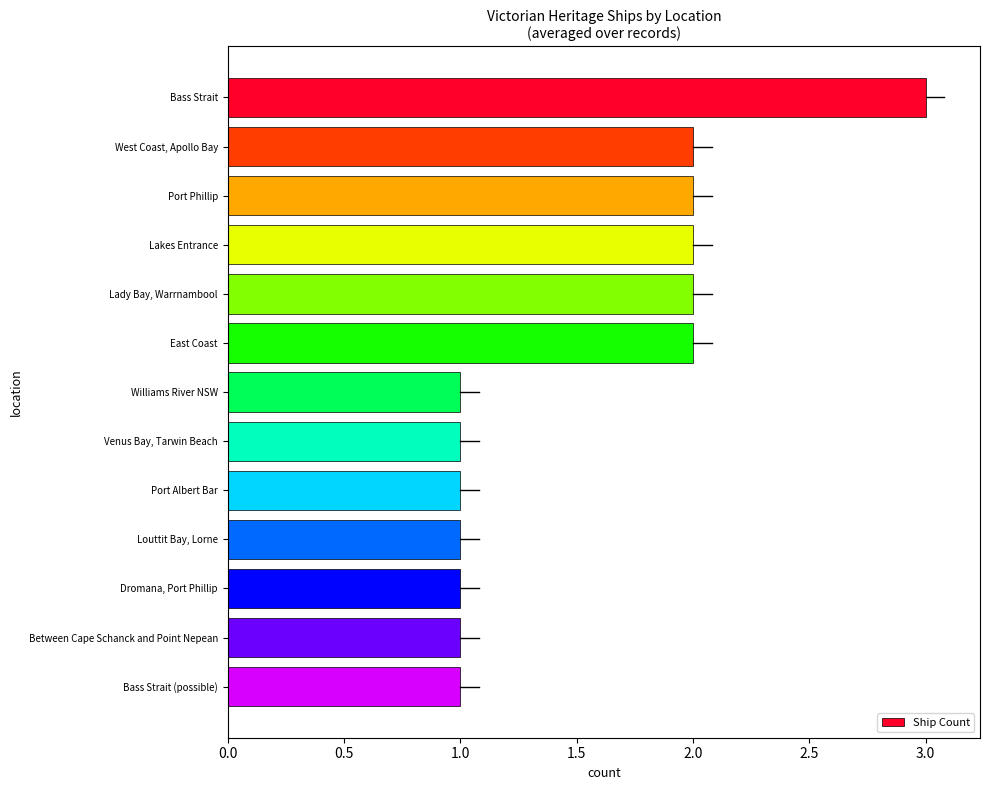

What position from the top is Port Albert Bar?

9